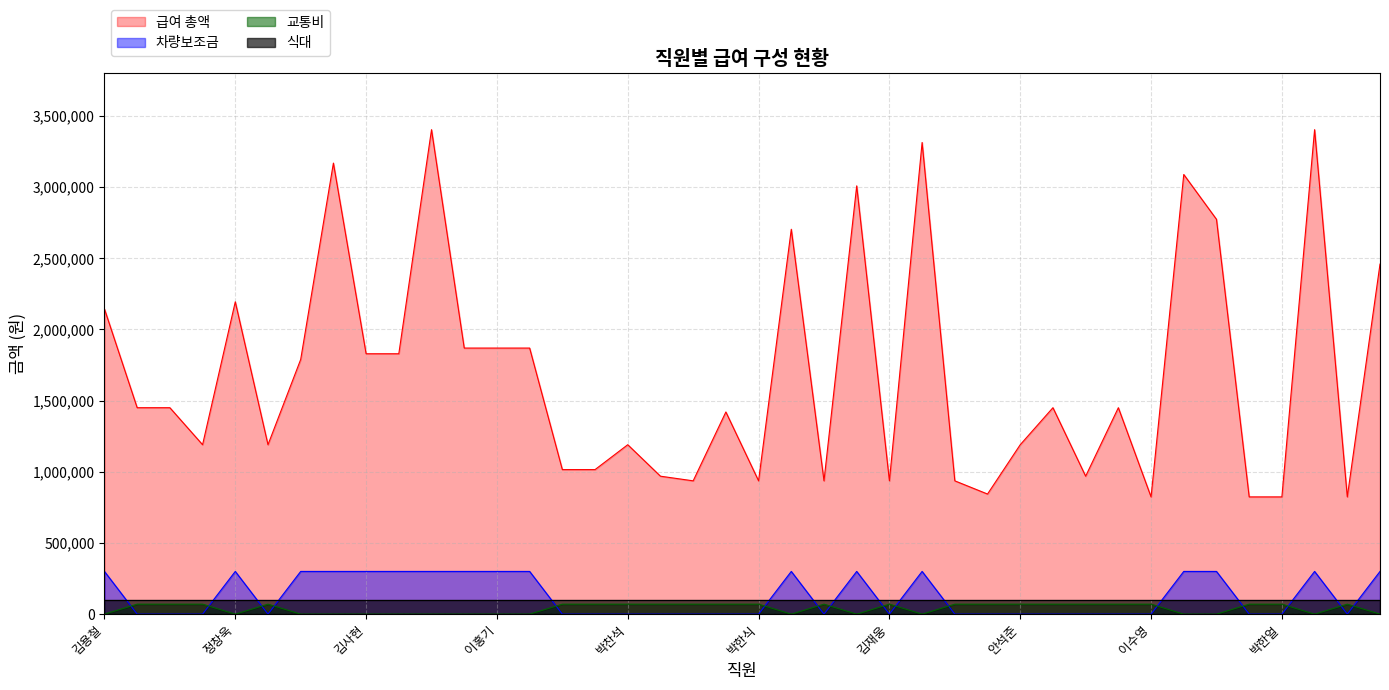

True or false: 교통비 and 급여 총액 intersect in this chart.

False